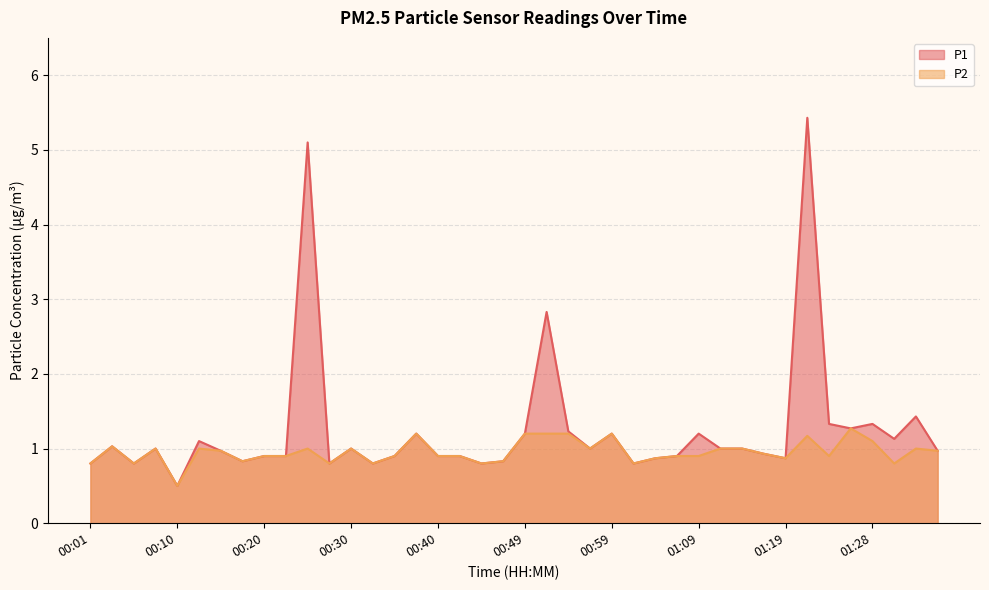

What are all the series names shown in the legend?

P1, P2